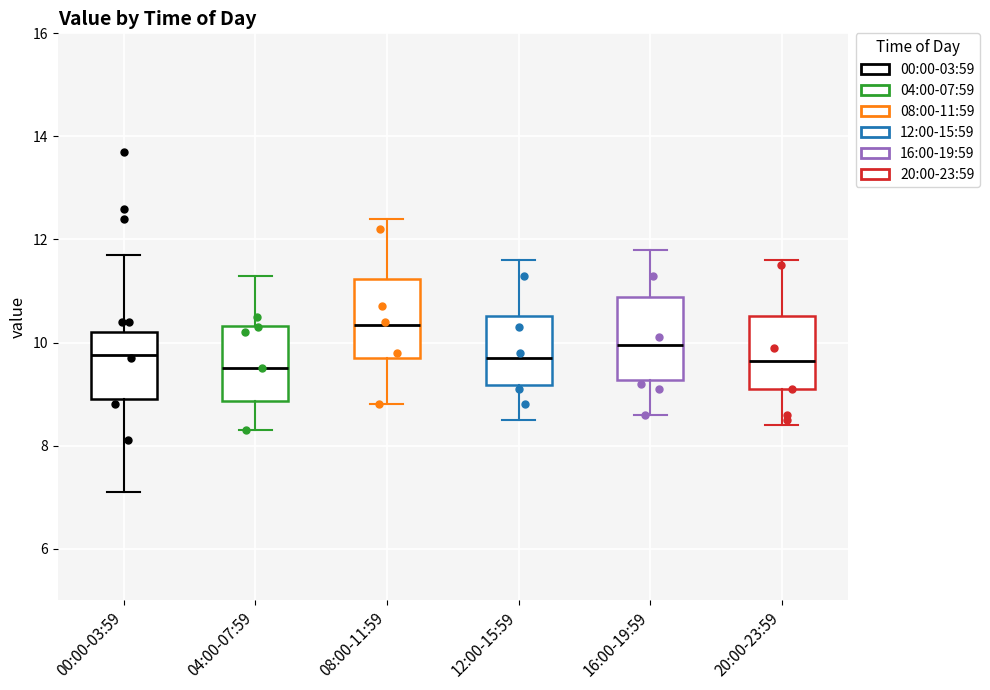

Reading left to right, read every box against the y-axis: the position of its median line, the range the box covers, and the ends of its whiskers. The values are not printed on the chart, so give them approximately, as read against the axis.

00:00-03:59: median 9.8, box 9.0 to 10.2, whiskers 7.2 to 11.8
04:00-07:59: median 9.6, box 8.8 to 10.4, whiskers 8.4 to 11.4
08:00-11:59: median 10.4, box 9.8 to 11.2, whiskers 8.8 to 12.4
12:00-15:59: median 9.8, box 9.2 to 10.6, whiskers 8.6 to 11.6
16:00-19:59: median 10.0, box 9.2 to 10.8, whiskers 8.6 to 11.8
20:00-23:59: median 9.6, box 9.2 to 10.6, whiskers 8.4 to 11.6